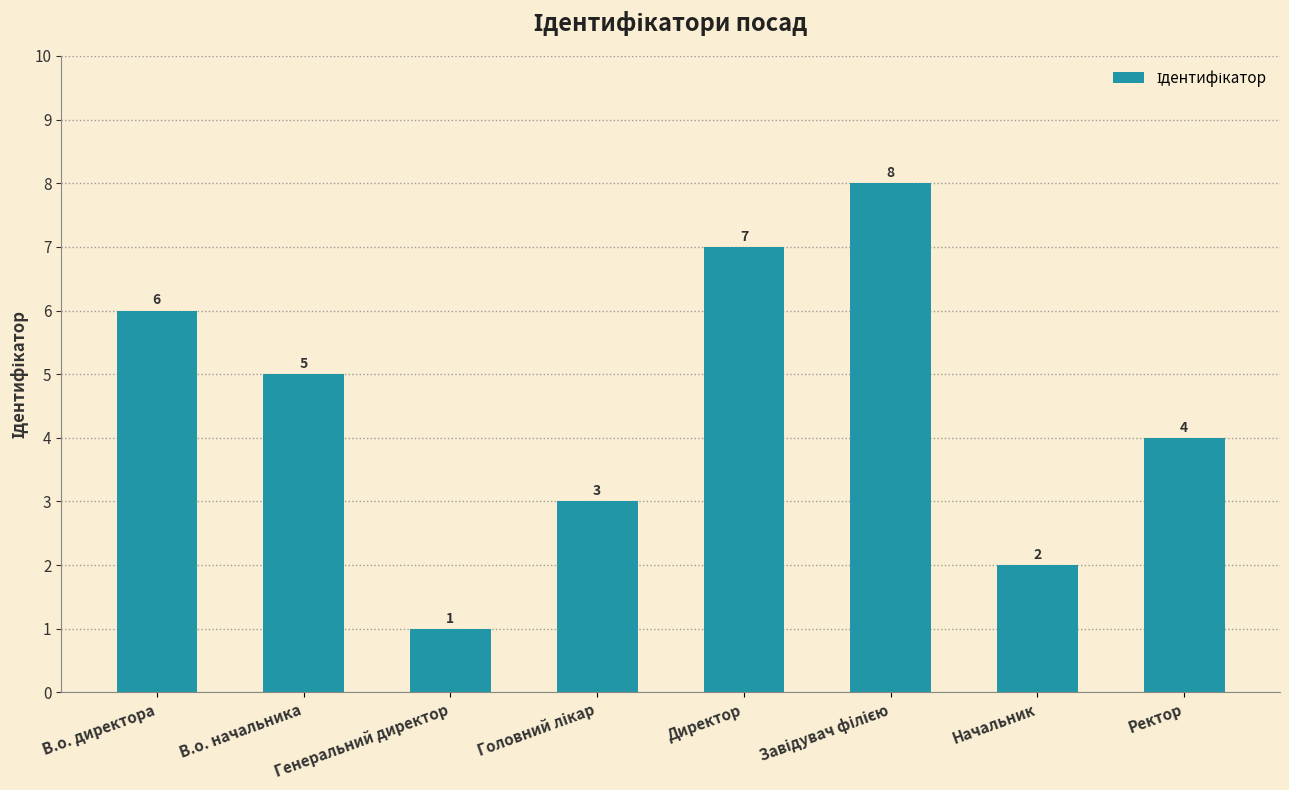

Between Генеральний директор and Ректор, which is larger?

Ректор